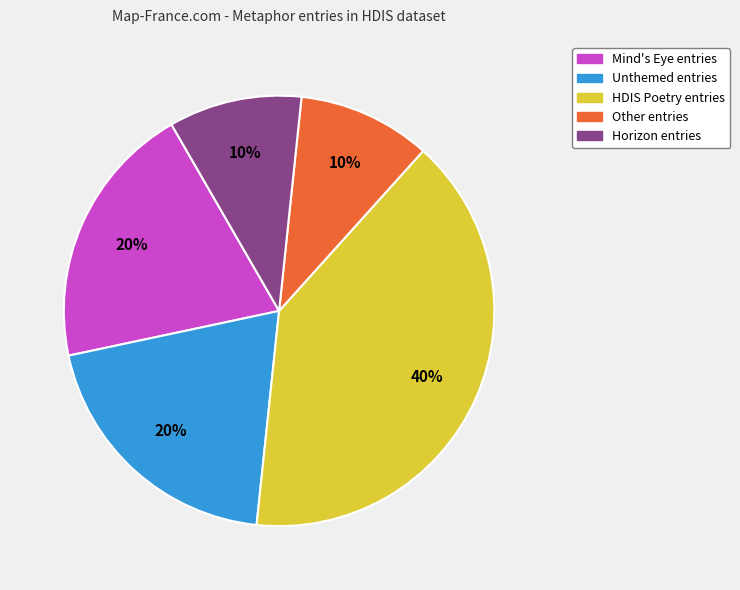

What is the ratio of the value at HDIS Poetry entries to the value at Mind's Eye entries?

2.0